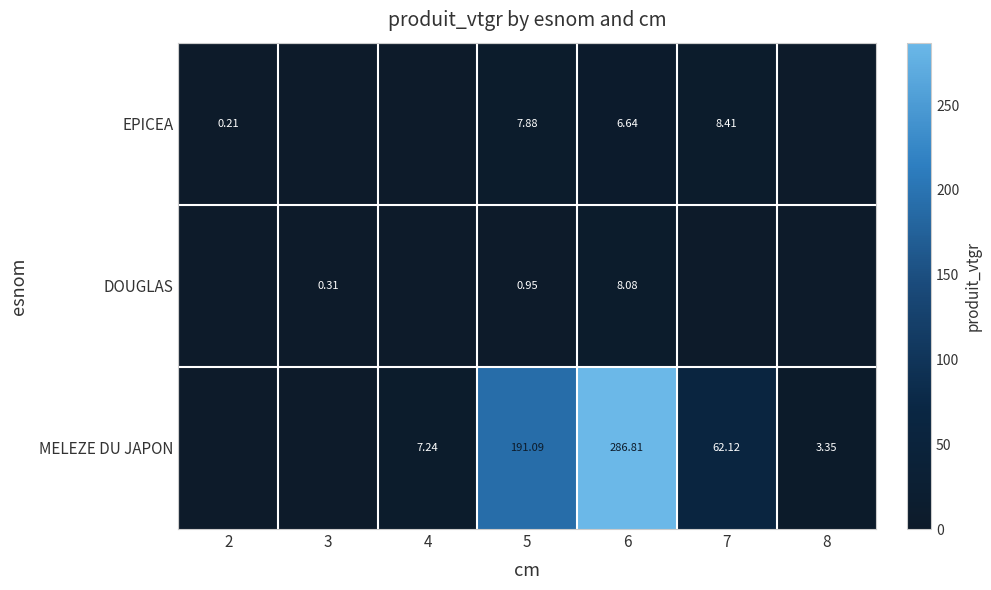

Which series has the largest range (max minus min)?

MELEZE DU JAPON